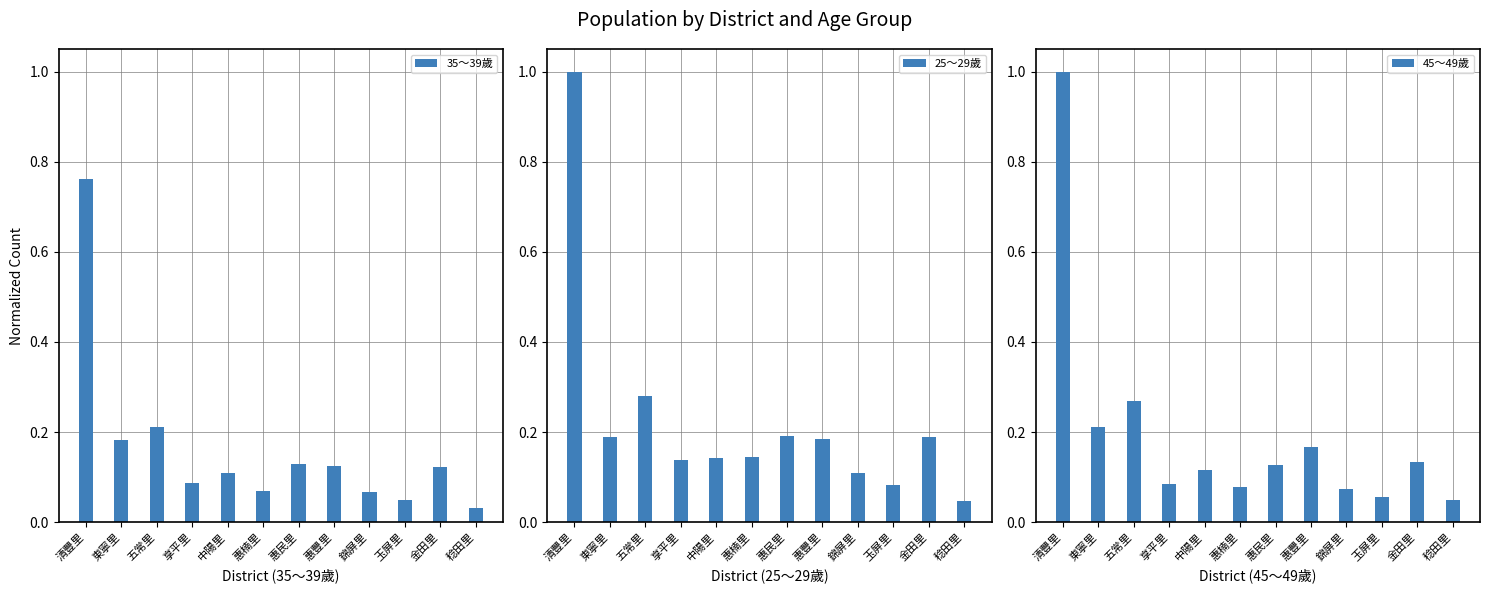

List the series in order of their overall mean, lowest first.

35～39歲, 45～49歲, 25～29歲